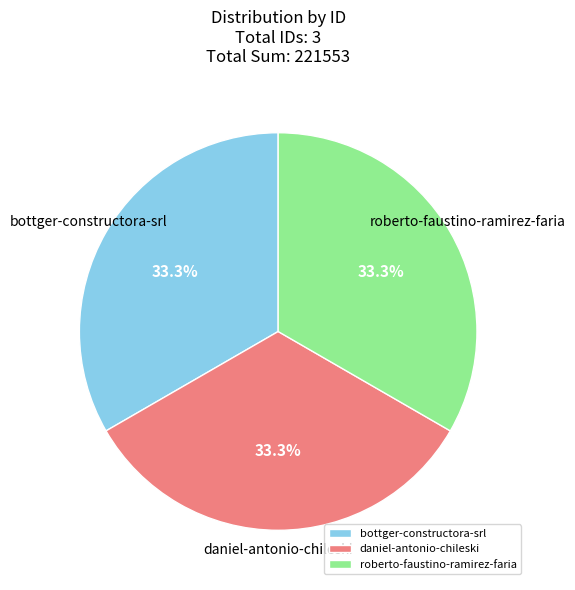

To the nearest percent, what portion does roberto-faustino-ramirez-faria represent?

33%